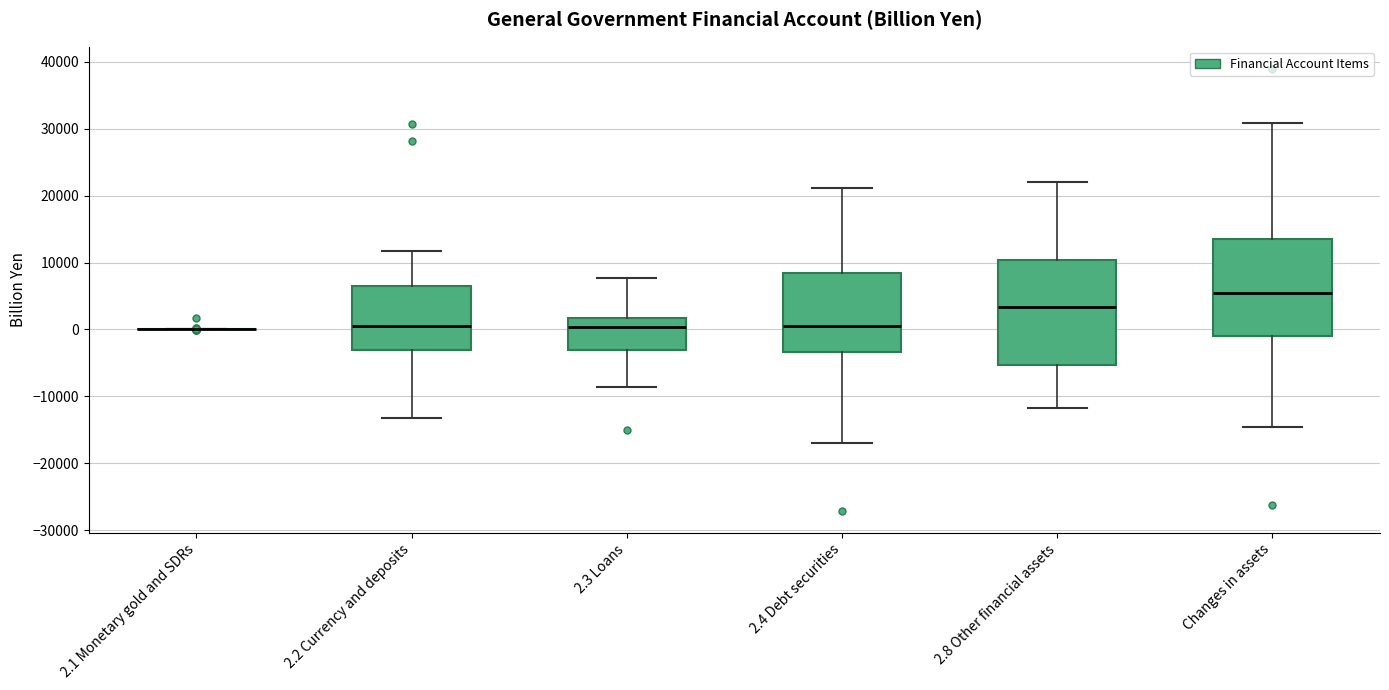

Reading left to right, transcribe this box plot: for each box, give where its median line is, the range the box spans, and where its two whiskers end, as read against the y-axis. The values are not printed on the chart, so give them approximately, as read against the axis.

2.1 Monetary gold and SDRs: box collapsed to a line at 0, whiskers 0 to 0
2.2 Currency and deposits: median 0, box -3000 to 6000, whiskers -13000 to 12000
2.3 Loans: median 0, box -3000 to 2000, whiskers -9000 to 8000
2.4 Debt securities: median 1000, box -3000 to 8000, whiskers -17000 to 21000
2.8 Other financial assets: median 3000, box -5000 to 10000, whiskers -12000 to 22000
Changes in assets: median 5000, box -1000 to 13000, whiskers -15000 to 31000